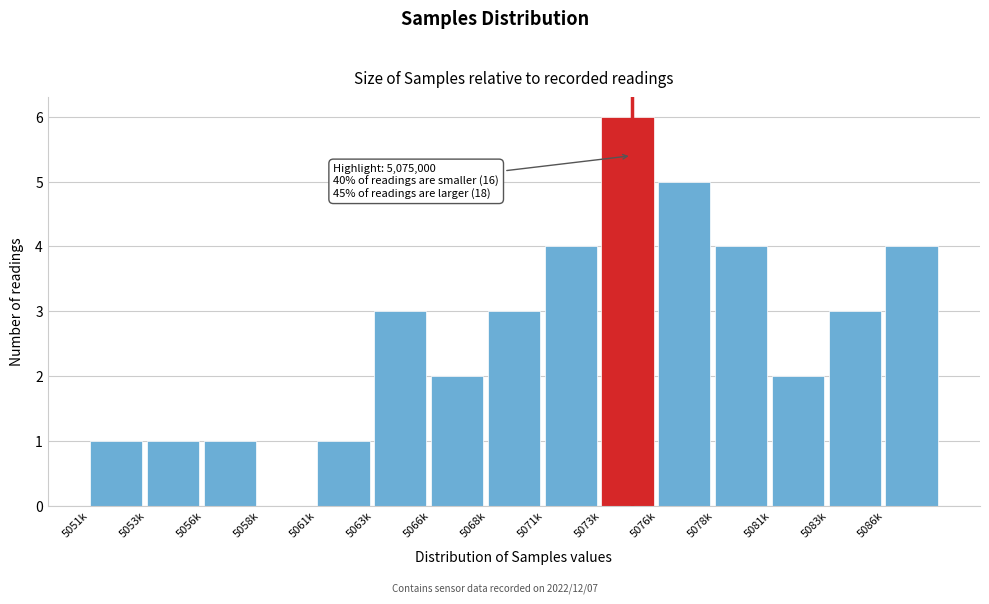

Reading left to right, what are all the values shown in this chart?

5051k=1	5053k=1	5056k=1	5058k=0	5061k=1	5063k=3	5066k=2	5068k=3	5071k=4	5073k=6	5076k=5	5078k=4	5081k=2	5083k=3	5086k=4